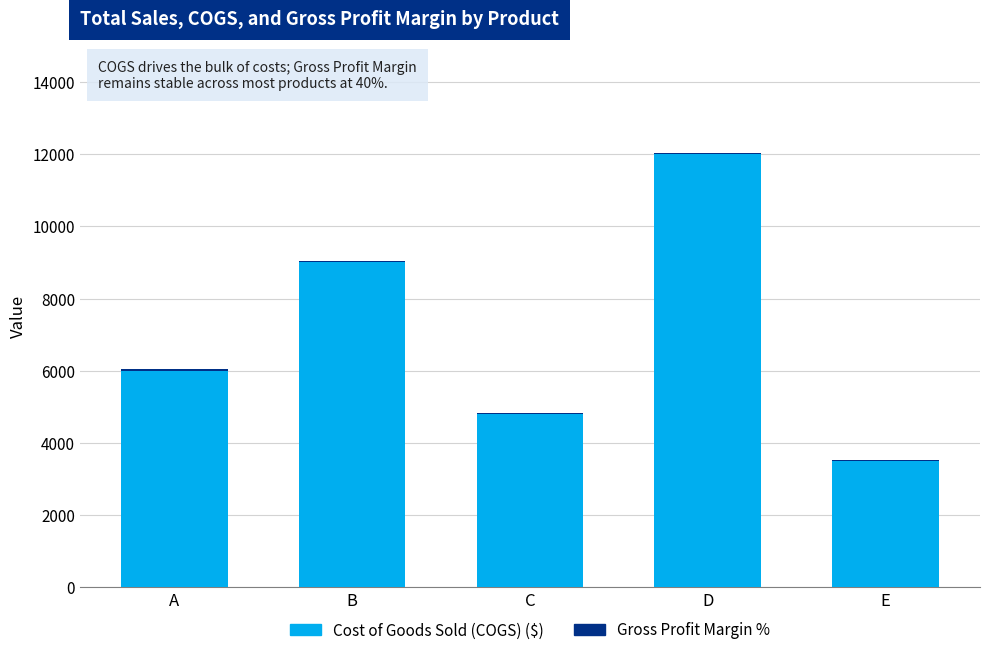

Where is Cost of Goods Sold (COGS) ($) nearest to the value 7750?

B